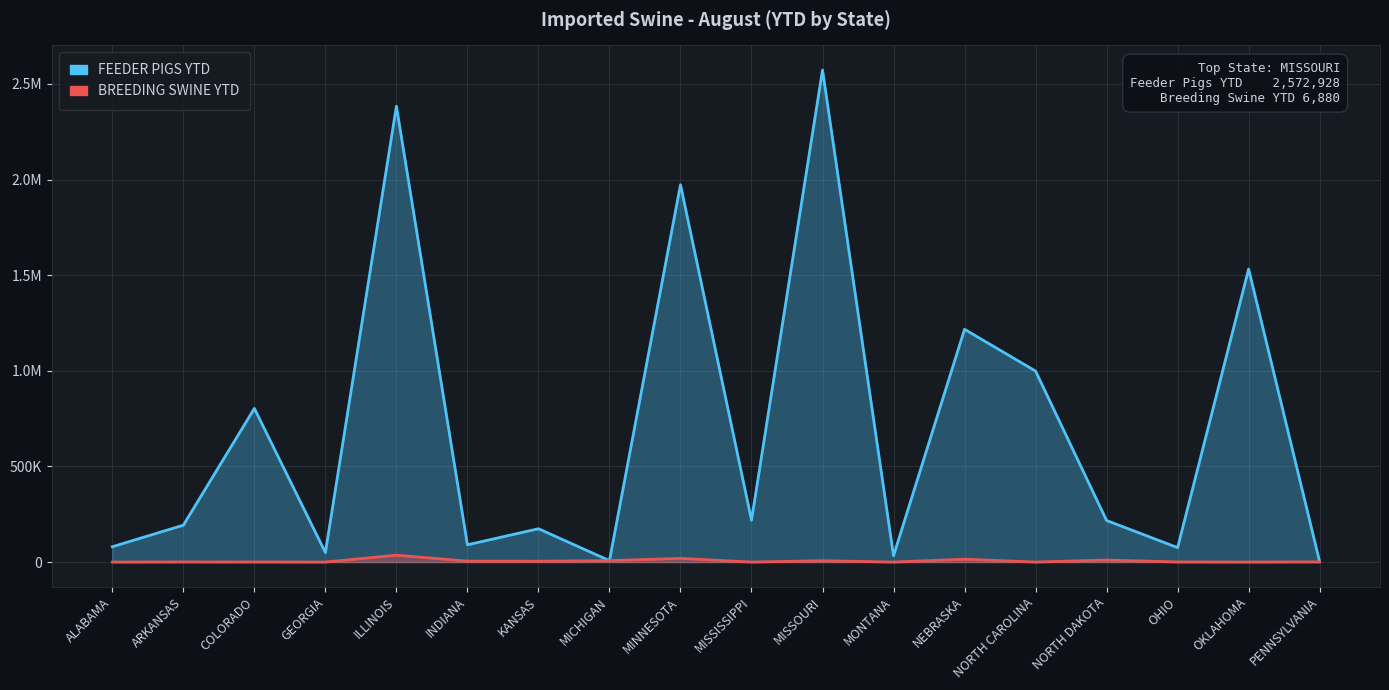

What is the average value of the BREEDING SWINE YTD series?

5920